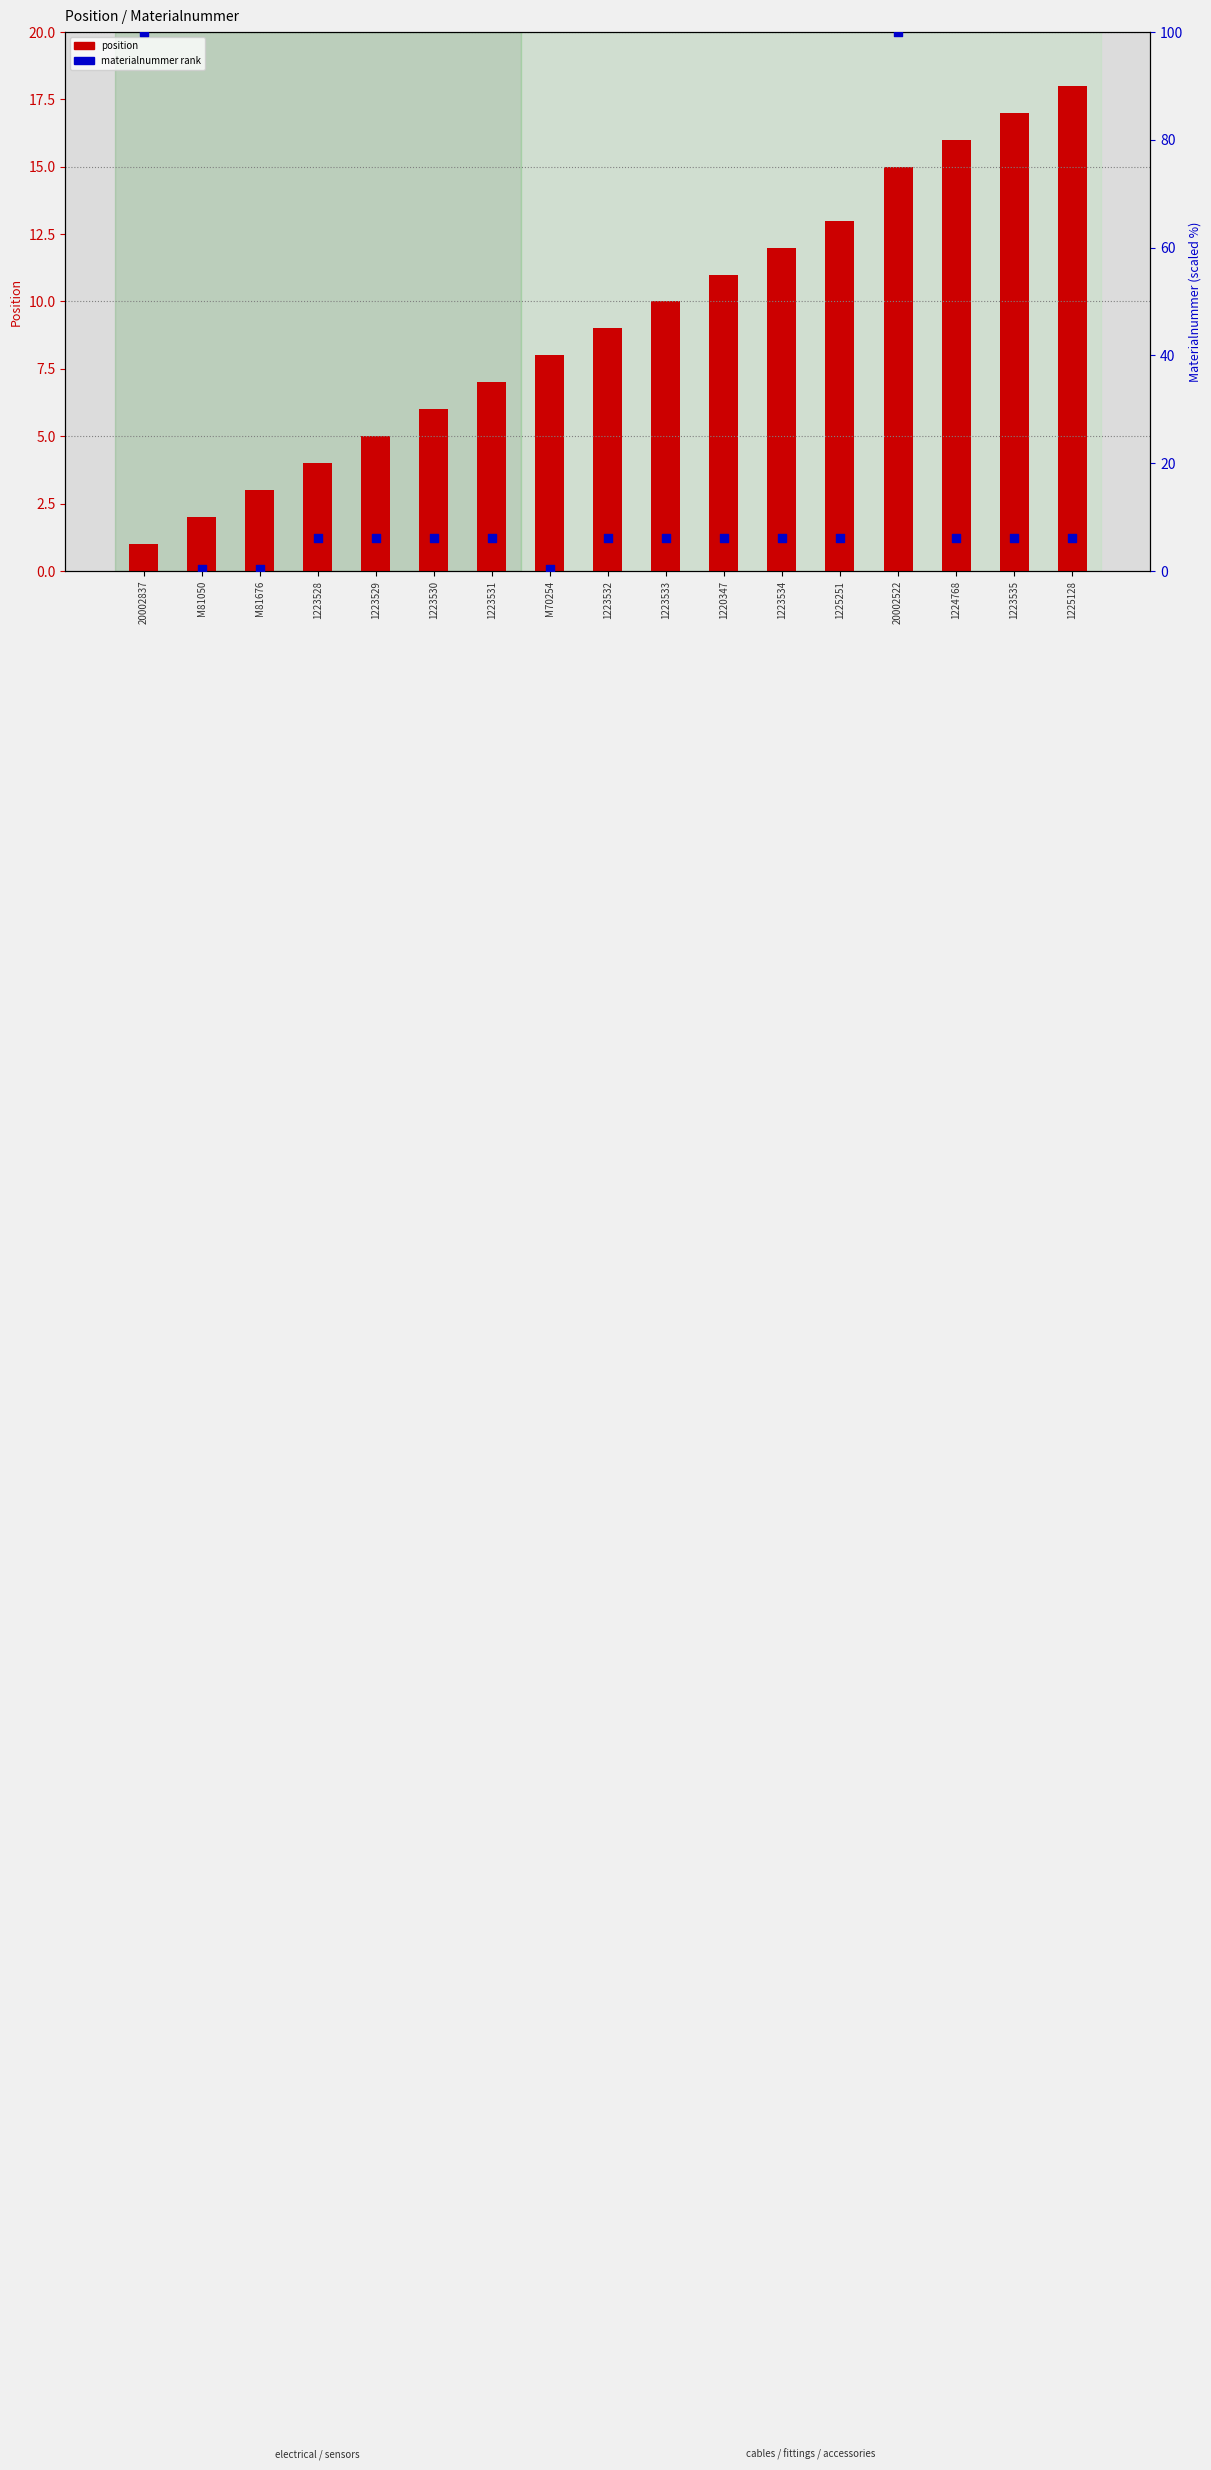

Which series has the widest spread of Y values?

materialnummer rank